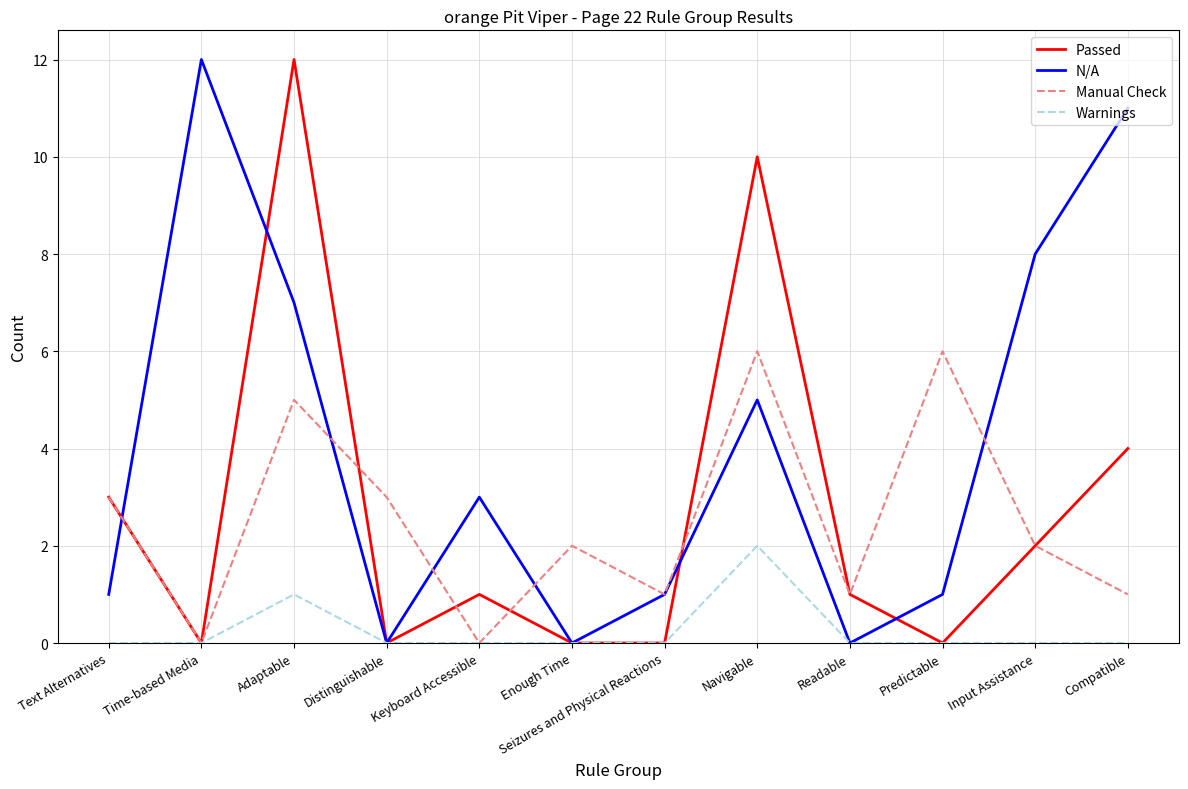

Is it true that Manual Check equals 6 at Navigable?

True